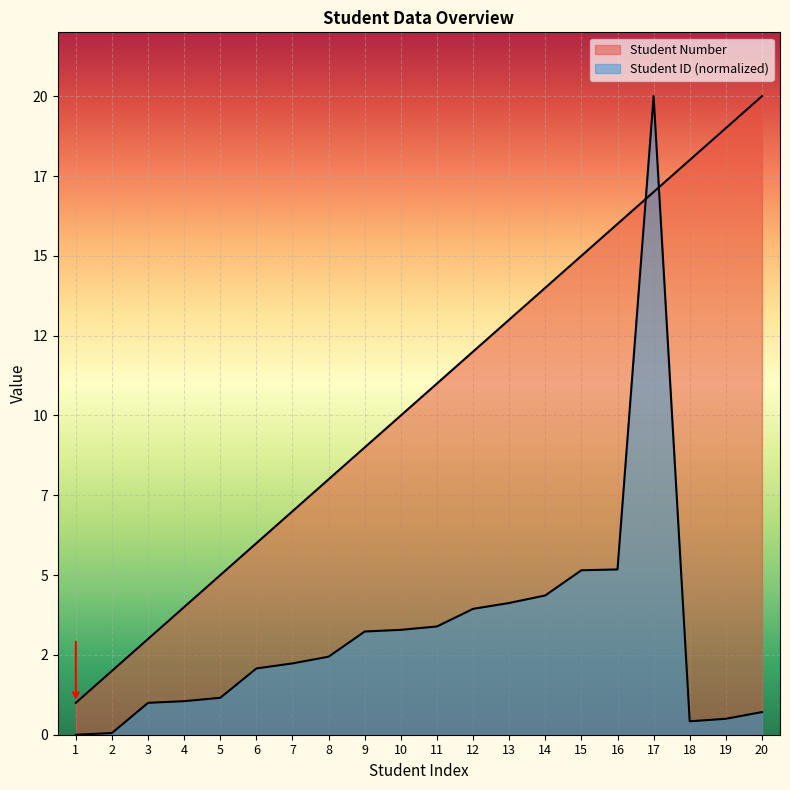

What is the highest value of the Student ID series?

20.0